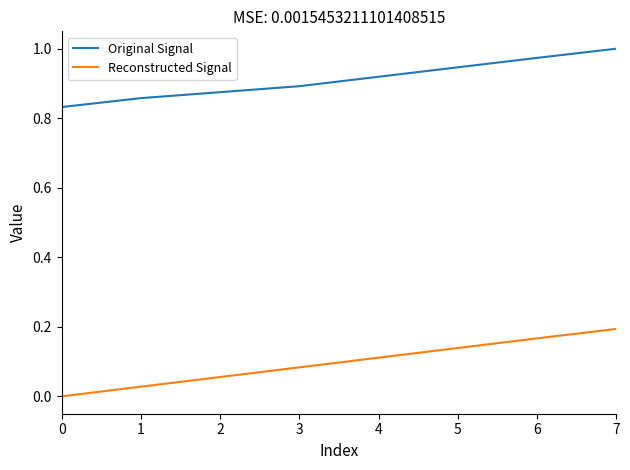

Between 2 and 5, which series saw the biggest shift?

Reconstructed Signal